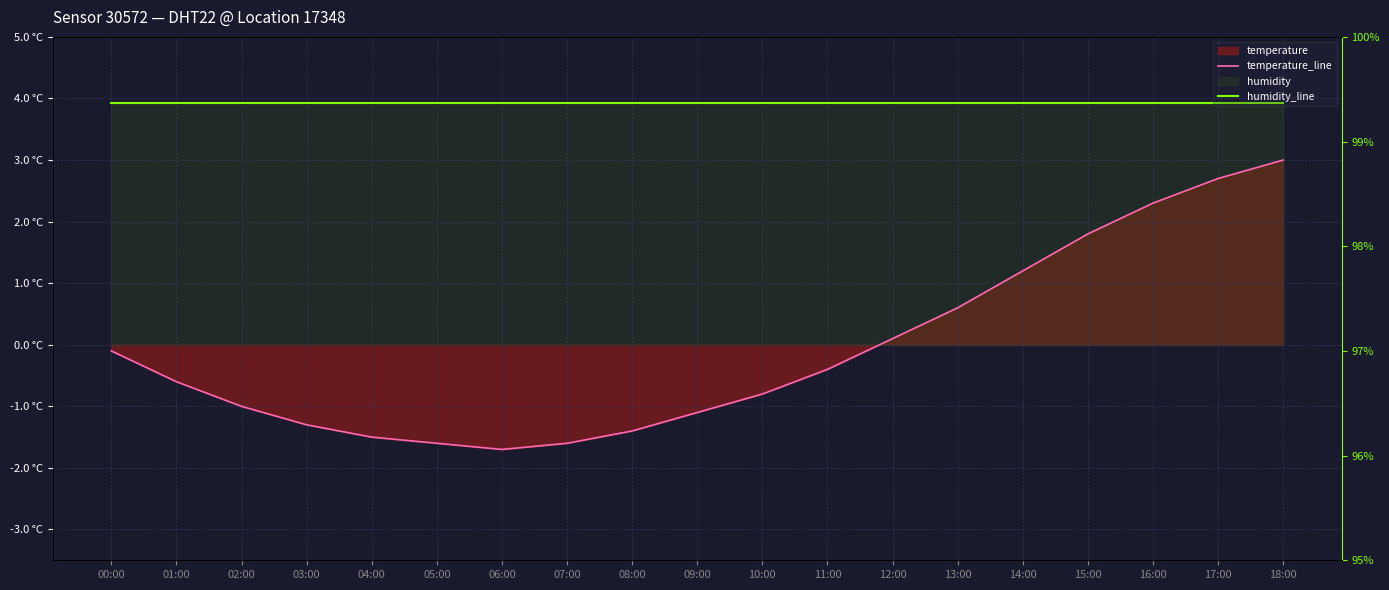

Which category has the highest value across all series?

00:00